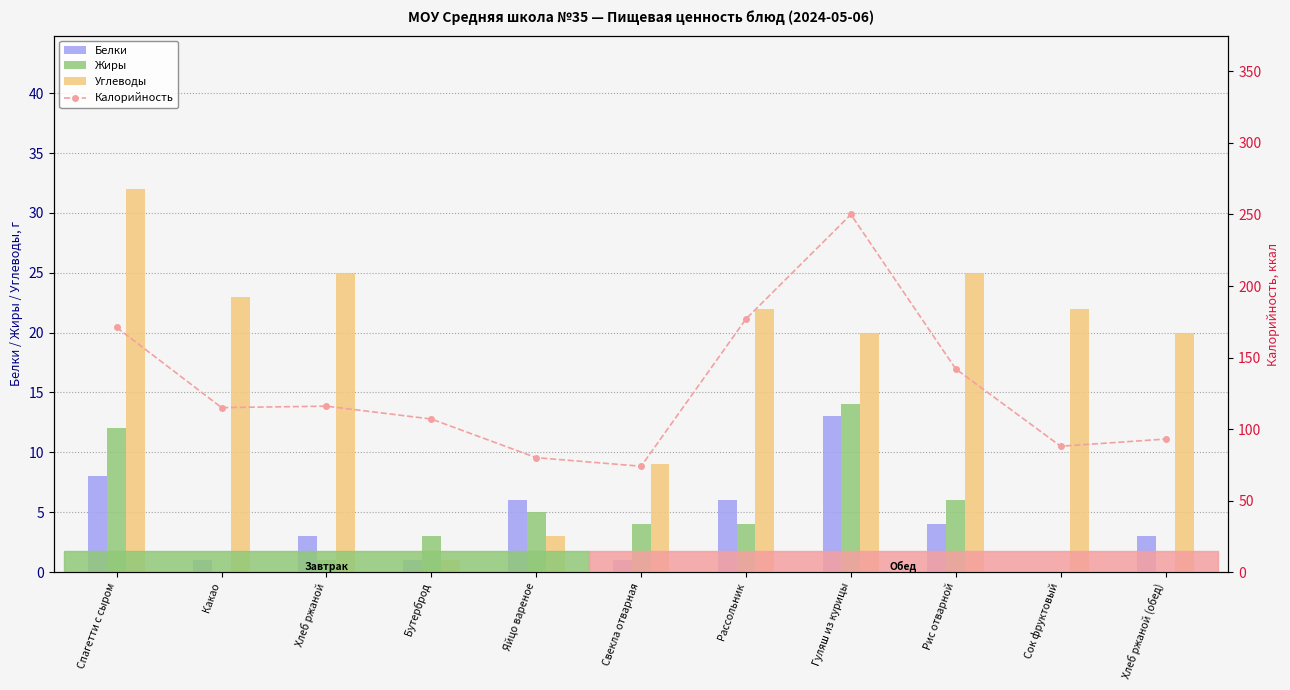

What value does the Белки series have at Хлеб ржаной?

3